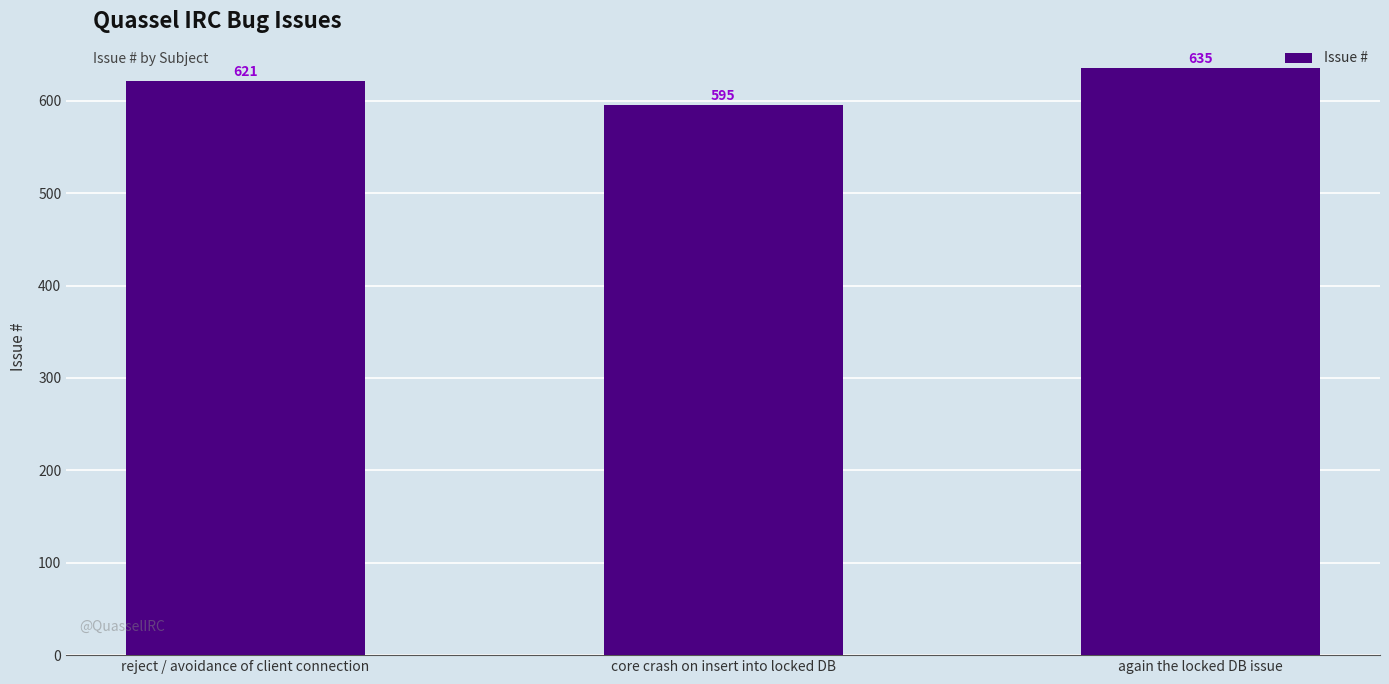

At which label is the value closest to 615?

reject / avoidance of client connection